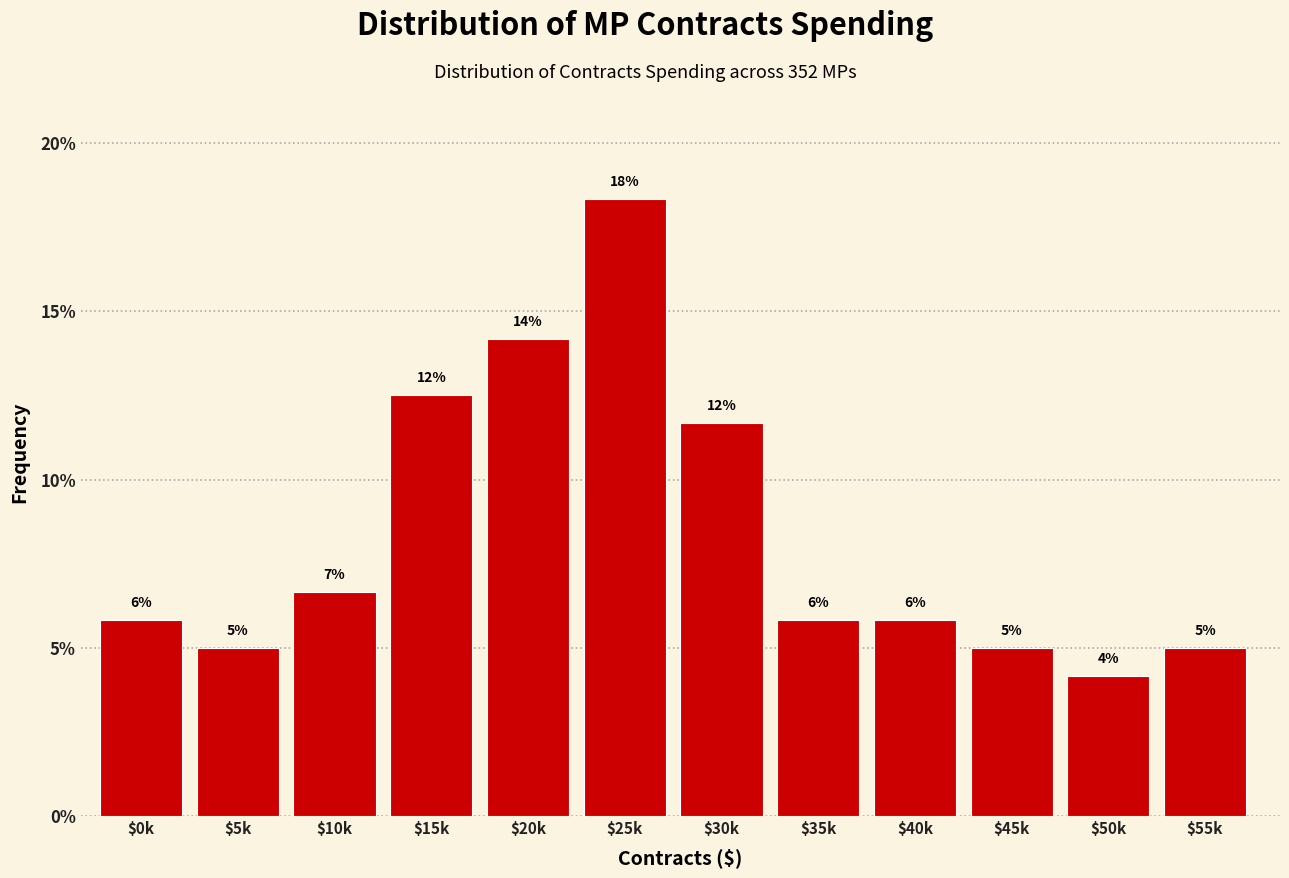

Does the chart contain any negative values?

No